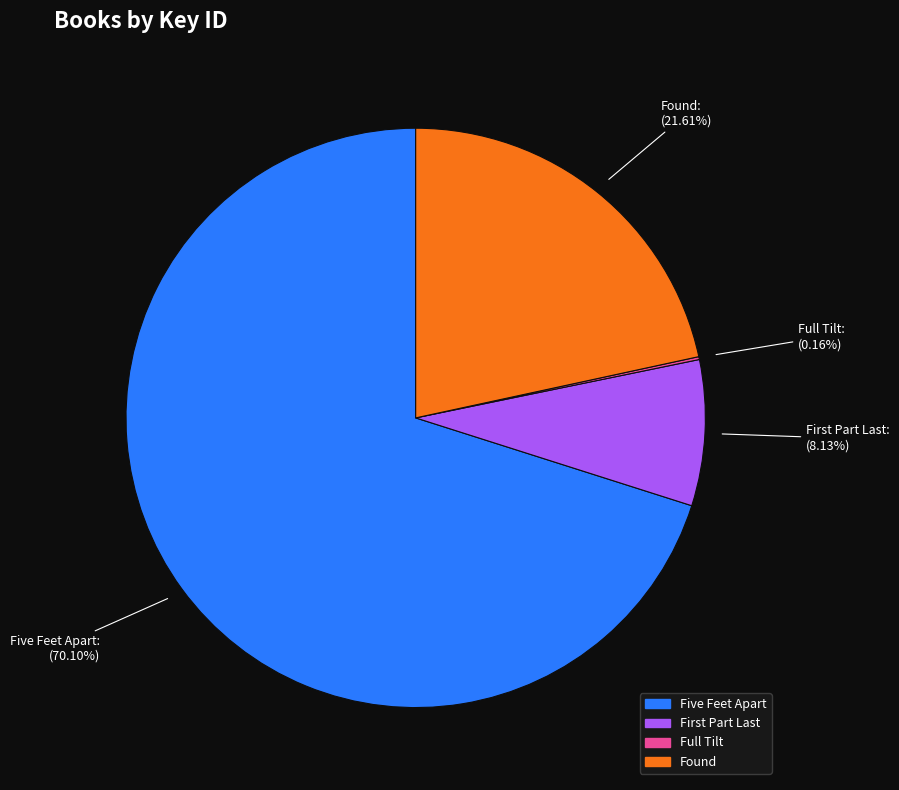

What is the largest slice in the pie chart?

Five Feet Apart